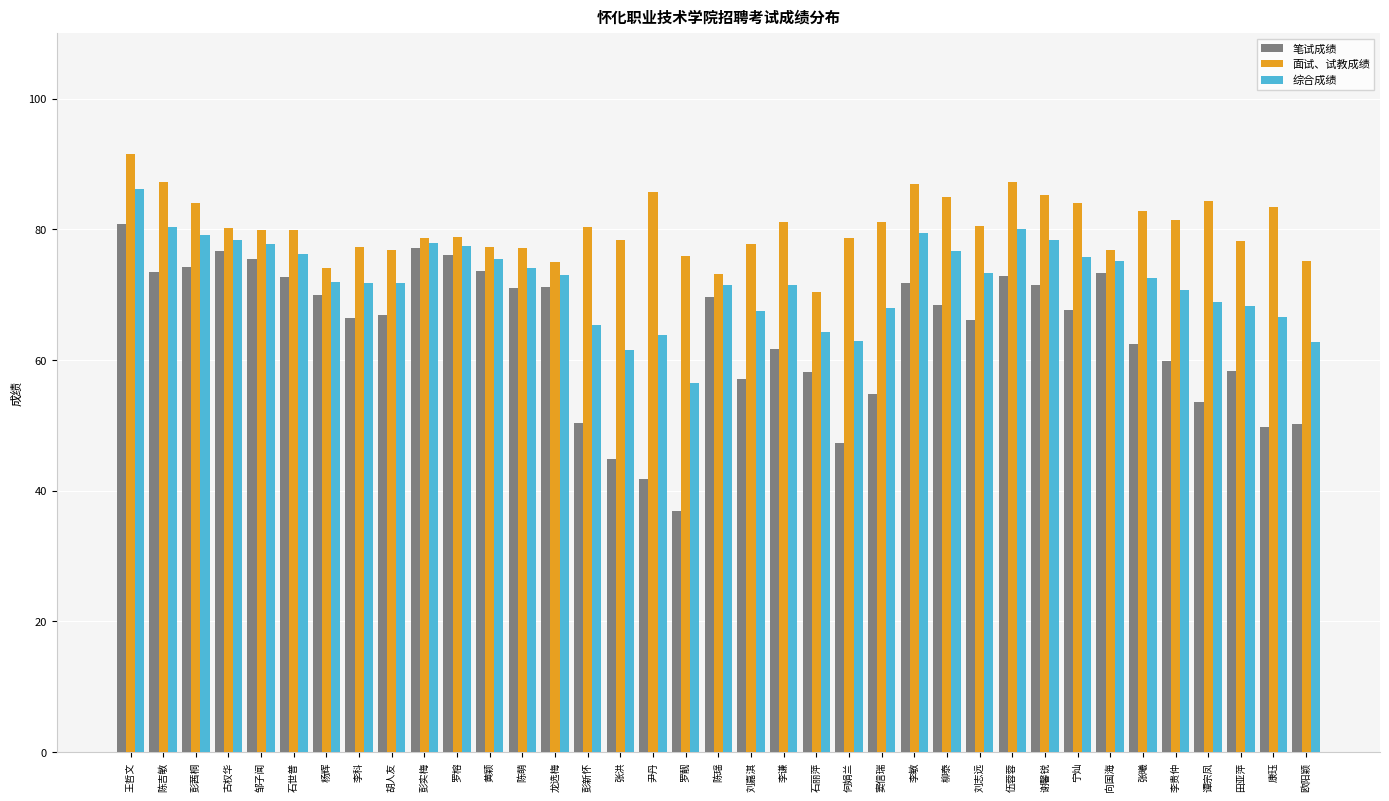

Does the chart contain any negative values?

No